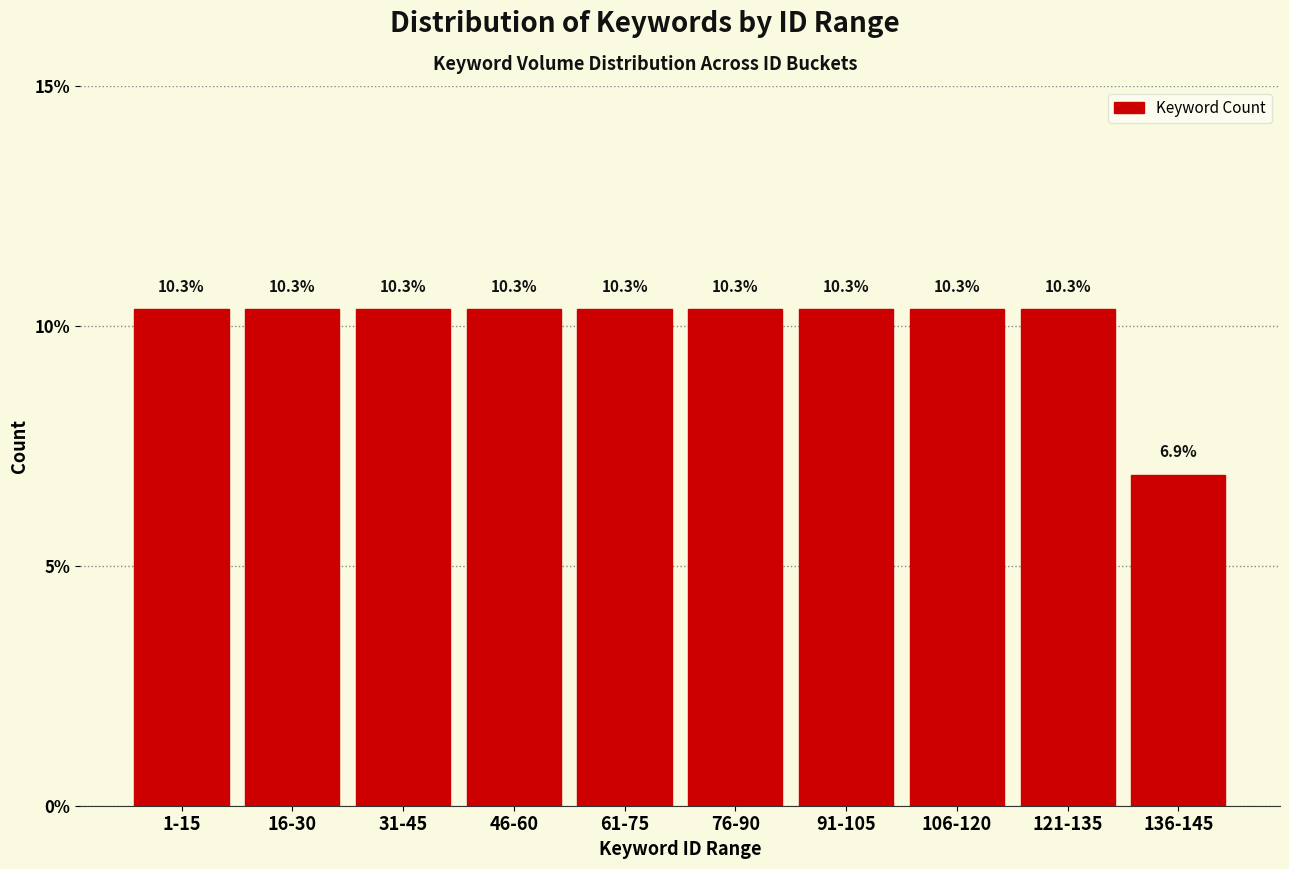

Reading left to right, what are all the values shown in this chart?

10.3	10.3	10.3	10.3	10.3	10.3	10.3	10.3	10.3	6.9